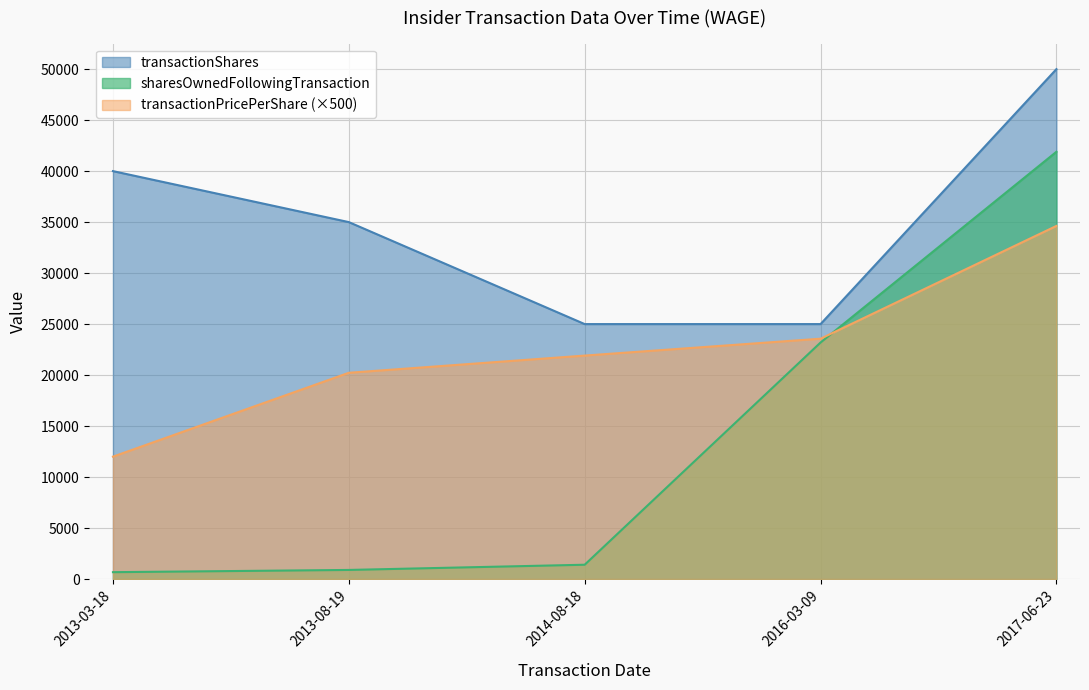

Where is transactionShares nearest to the value 37500?

2013-03-18